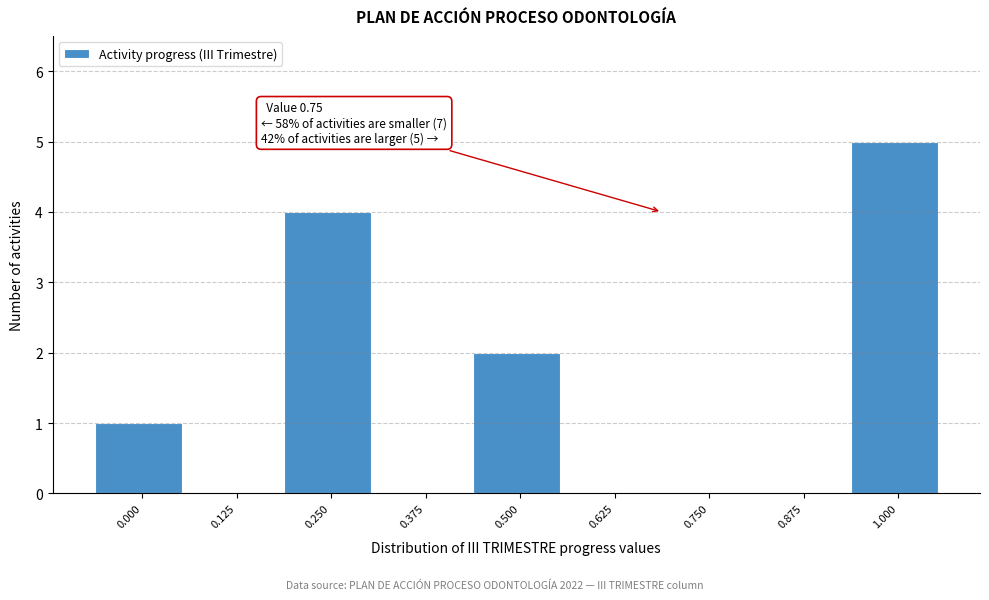

Reading left to right, extract all data points from this chart.

0.000=1	0.125=0	0.250=4	0.375=0	0.500=2	0.625=0	0.750=0	0.875=0	1.000=5